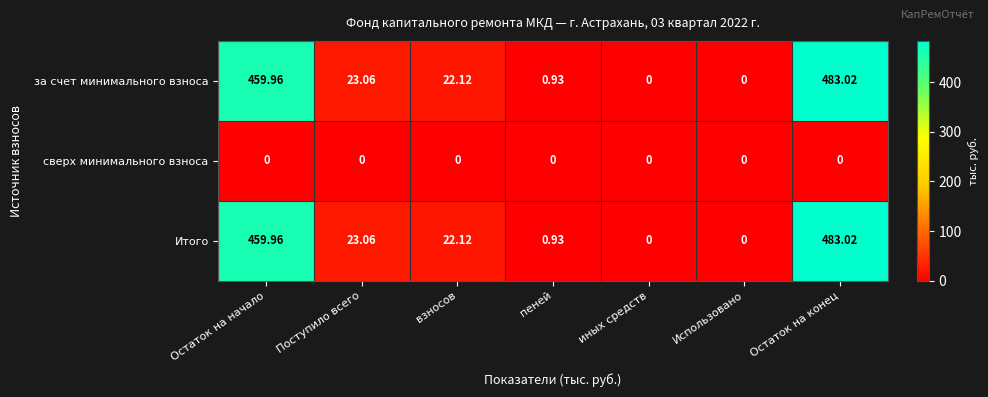

Which category has the highest value across all series?

Остаток на конец